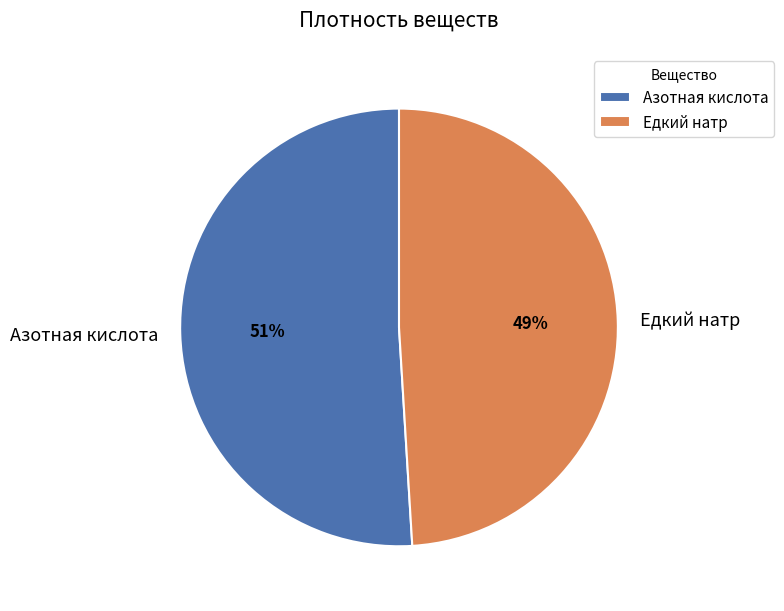

Is there a majority slice in this chart?

Yes